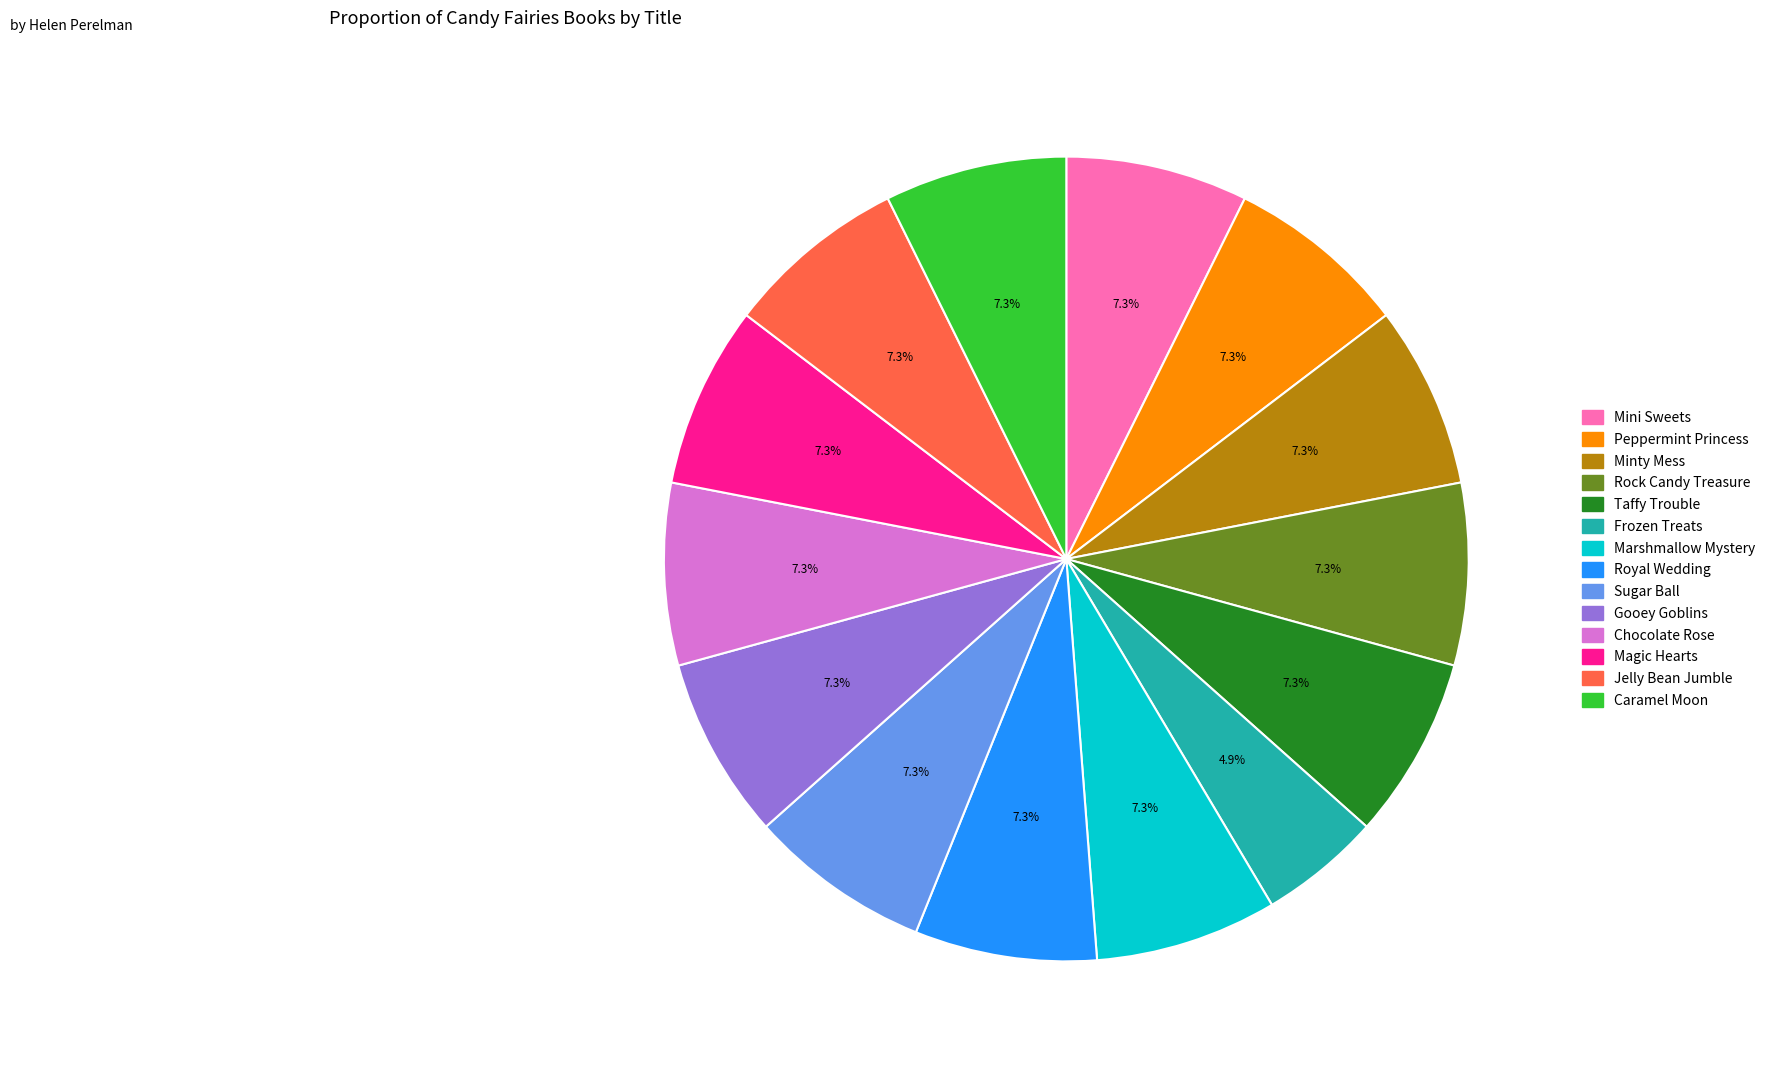

How many slices are in this pie chart?

14